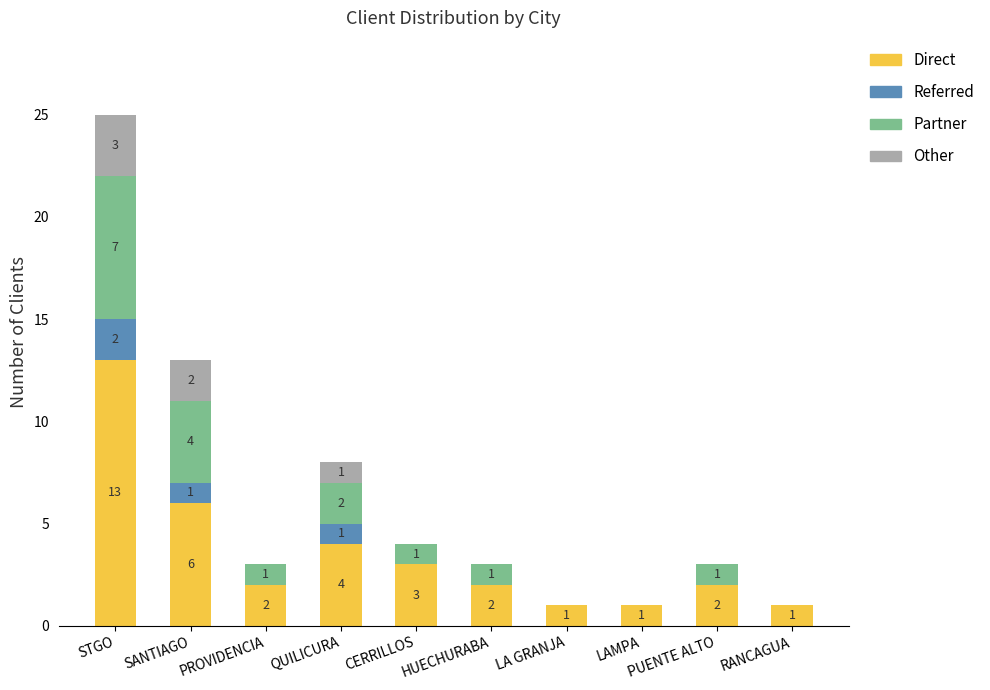

At which label does Direct first exceed 2?

STGO